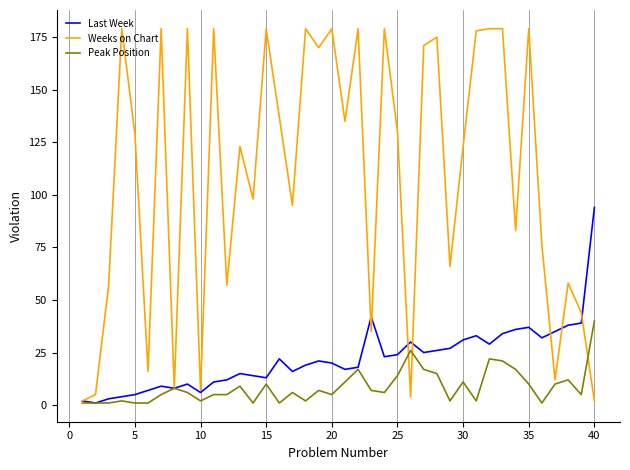

Which series has the largest total across all categories?

Weeks on Chart